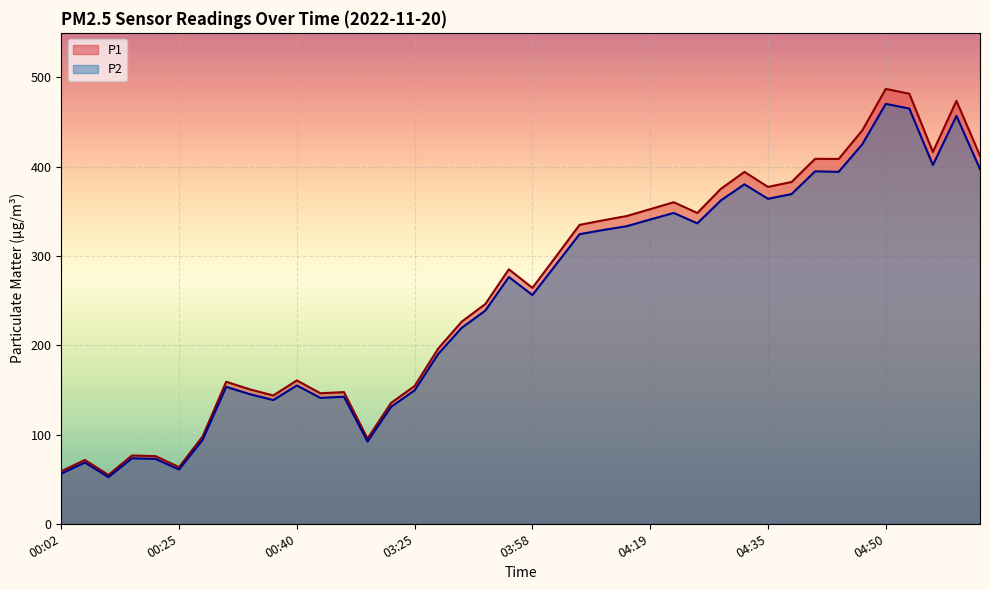

How many series are shown in this chart?

2